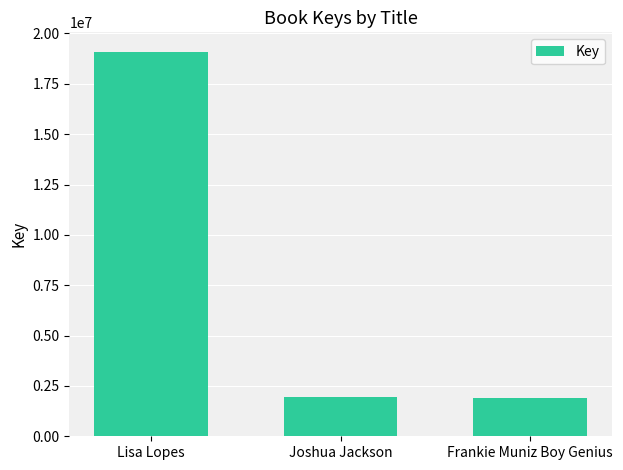

Which has a higher value, Frankie Muniz Boy Genius or Lisa Lopes?

Lisa Lopes